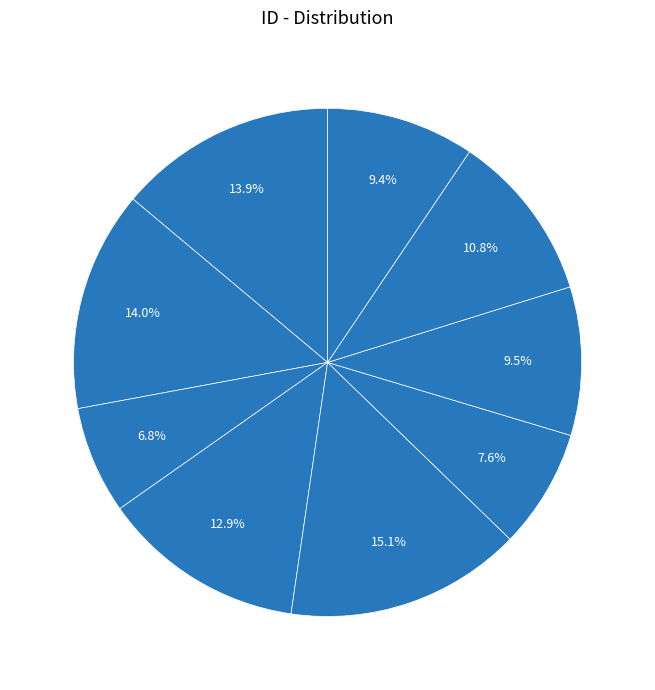

Count the number of slices in the pie.

9